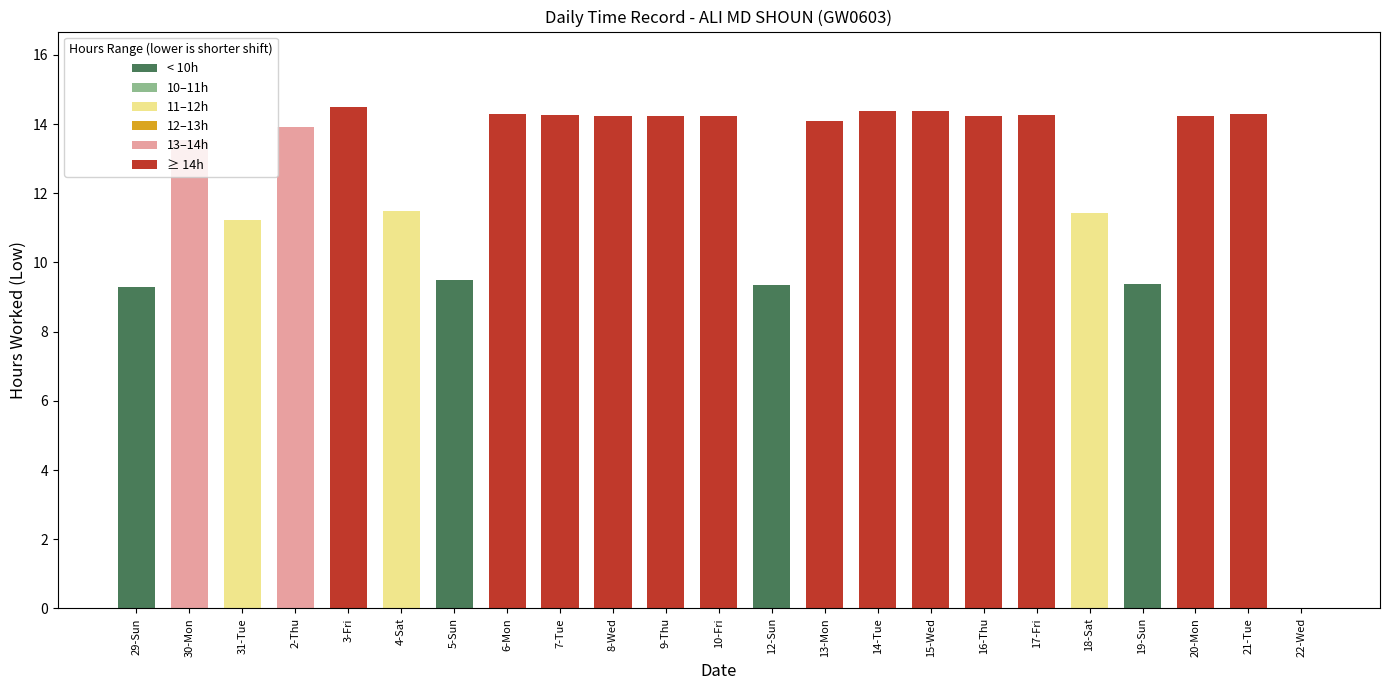

How many data points are above 14?

13